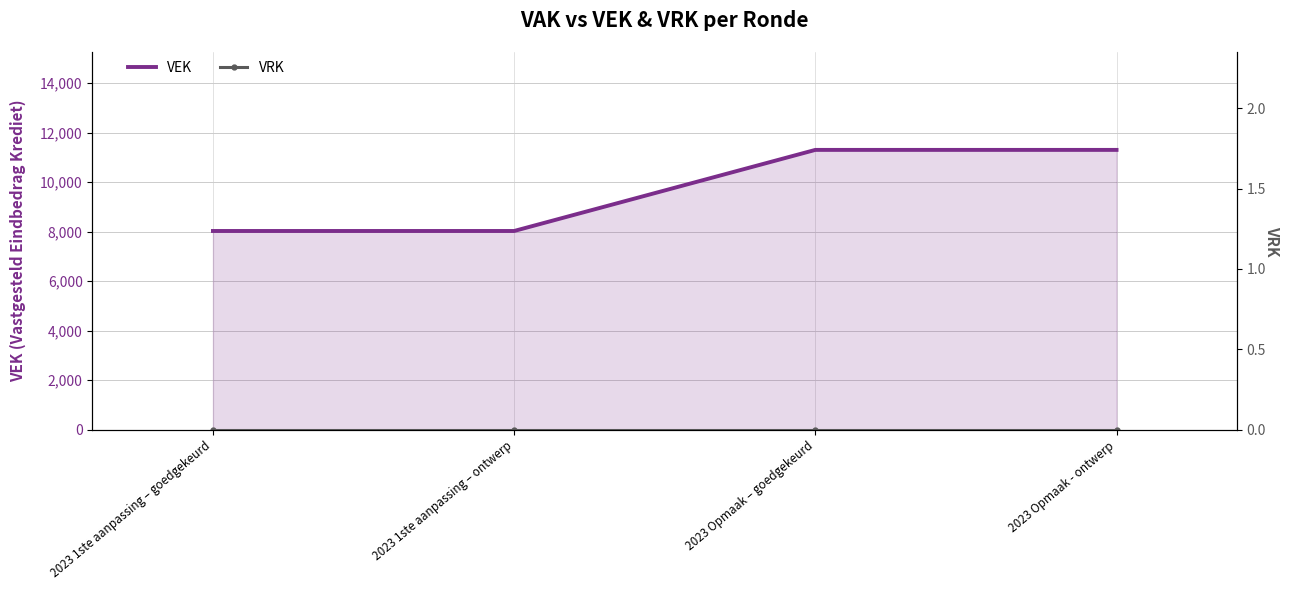

Rank the categories by VRK value from highest to lowest.

2023 1ste aanpassing – goedgekeurd, 2023 1ste aanpassing – ontwerp, 2023 Opmaak – goedgekeurd, 2023 Opmaak - ontwerp